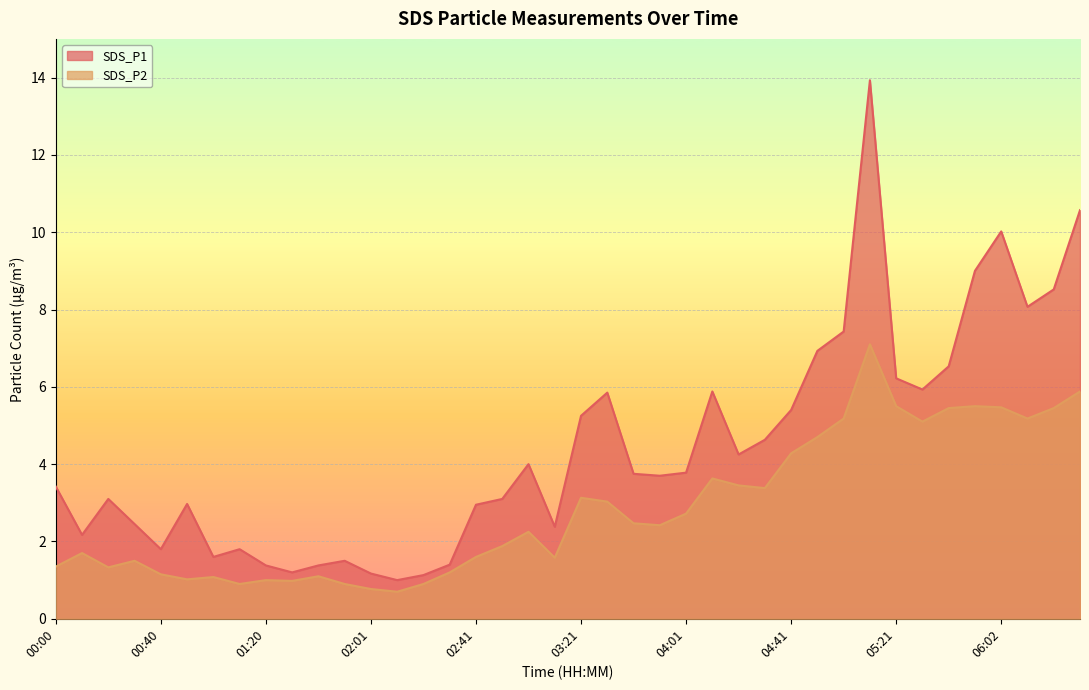

What is the spread (max minus min) of values at 04:31?

1.2